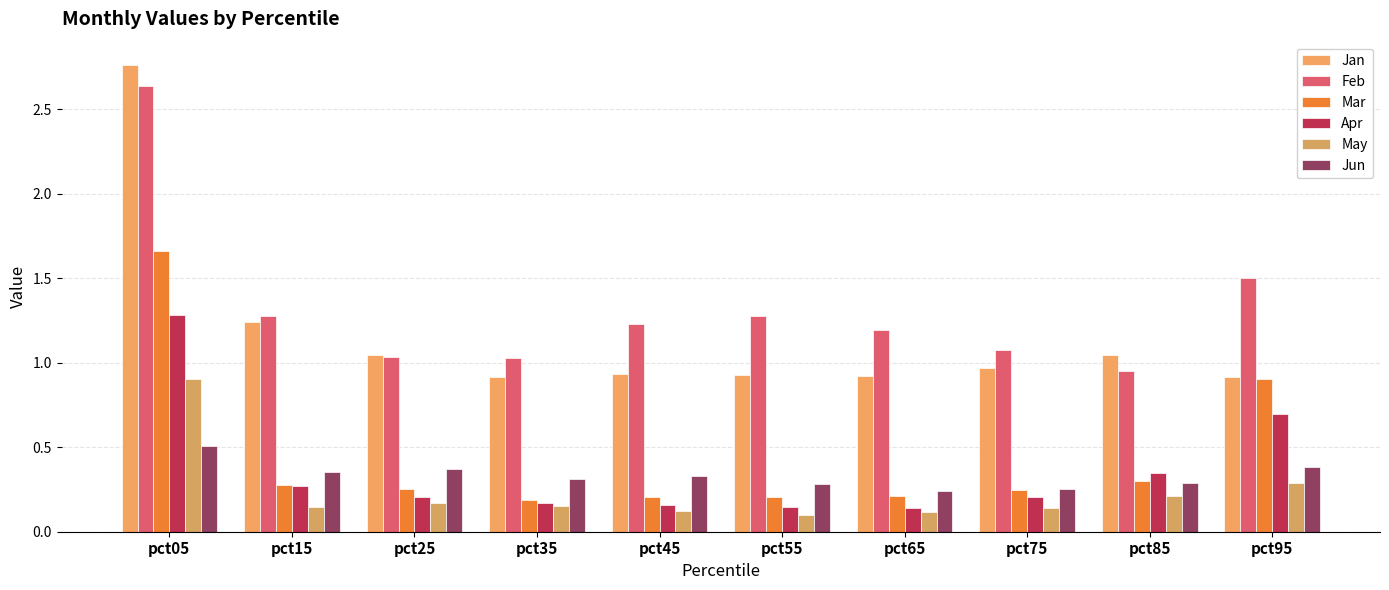

Count the number of categories in the chart.

10